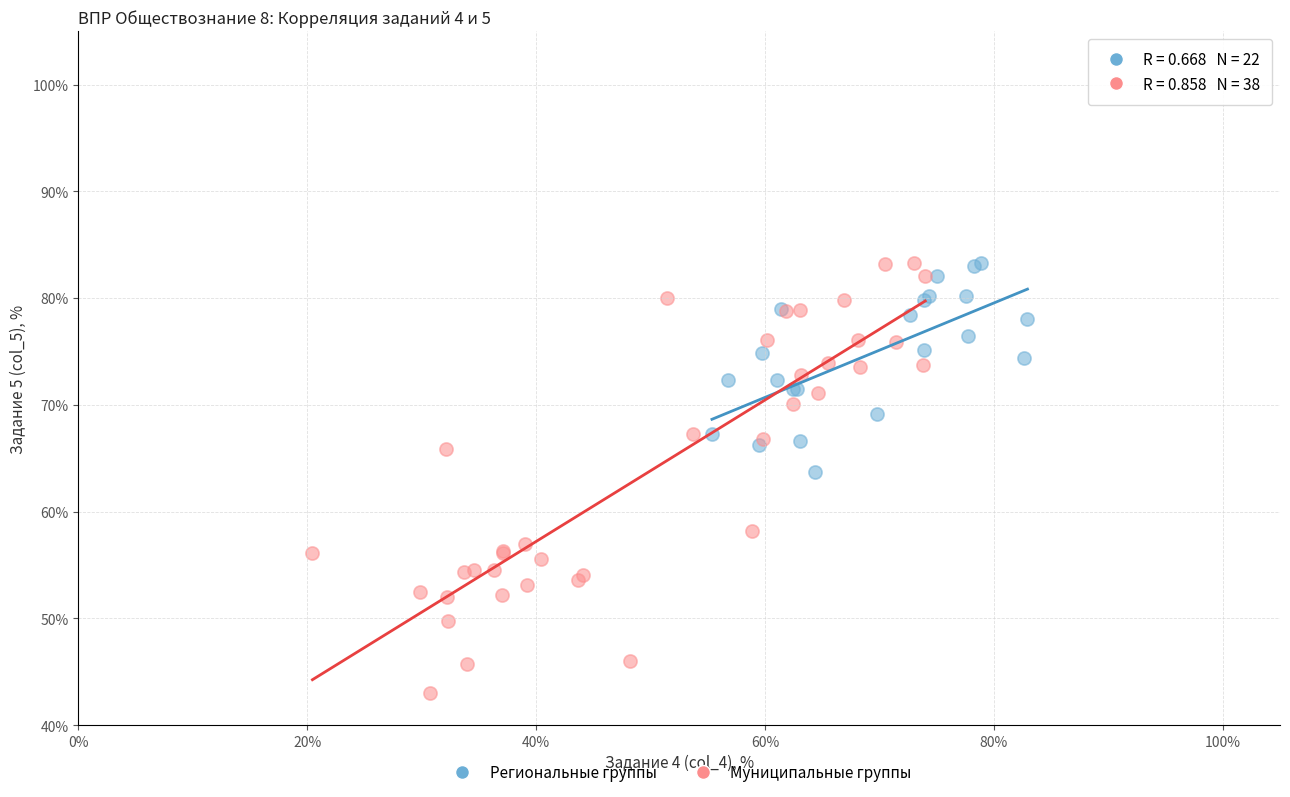

Which series reaches the minimum Y coordinate?

Муниципальные группы